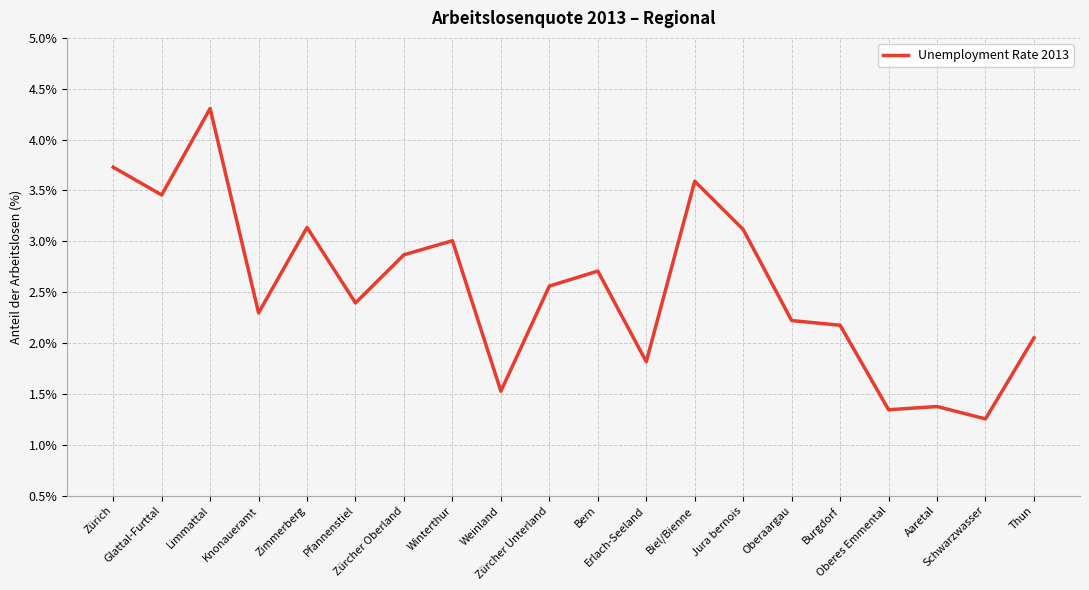

Count the number of values greater than 2.

15